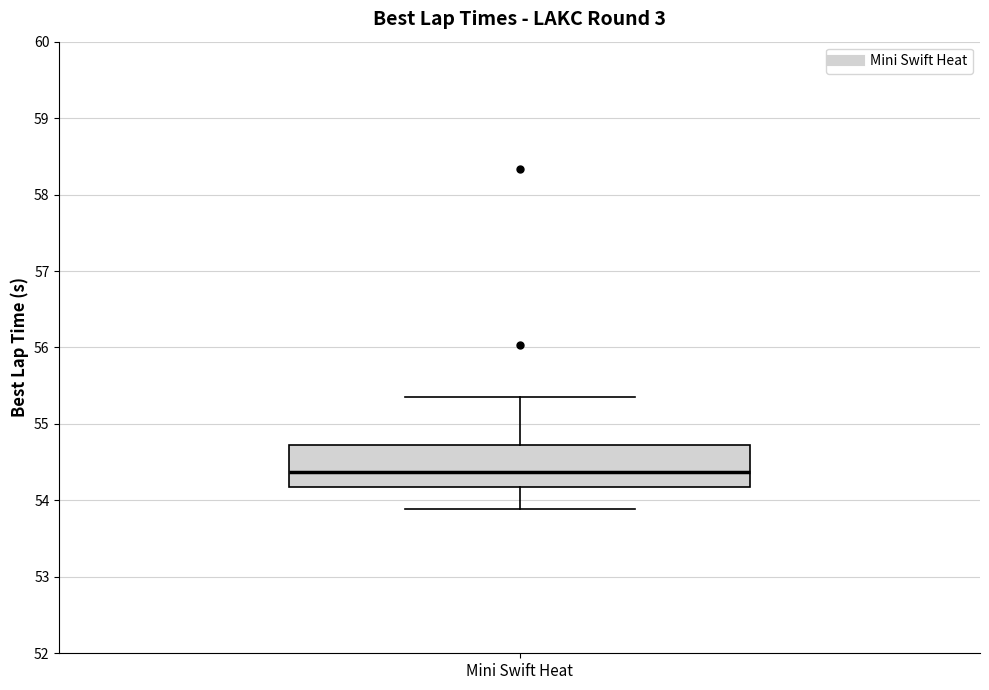

Transcribe this box plot: give where the median line is, the range the box spans, and where the two whiskers end, as read against the y-axis. The values are not printed on the chart, so give them approximately, as read against the axis.

median 54.4, box 54.2 to 54.7, whiskers 53.9 to 55.4